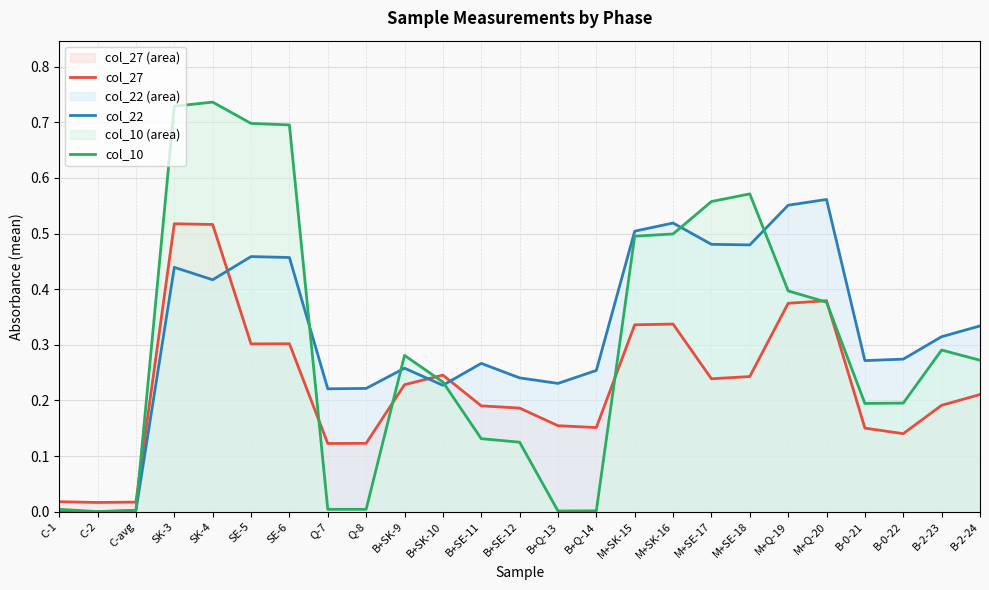

How many values in col_22 are above zero?

23